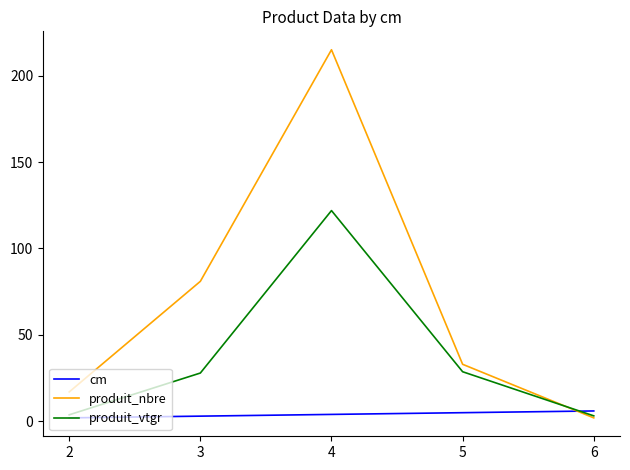

What is the approximate value of produit_vtgr at 4?

121.9